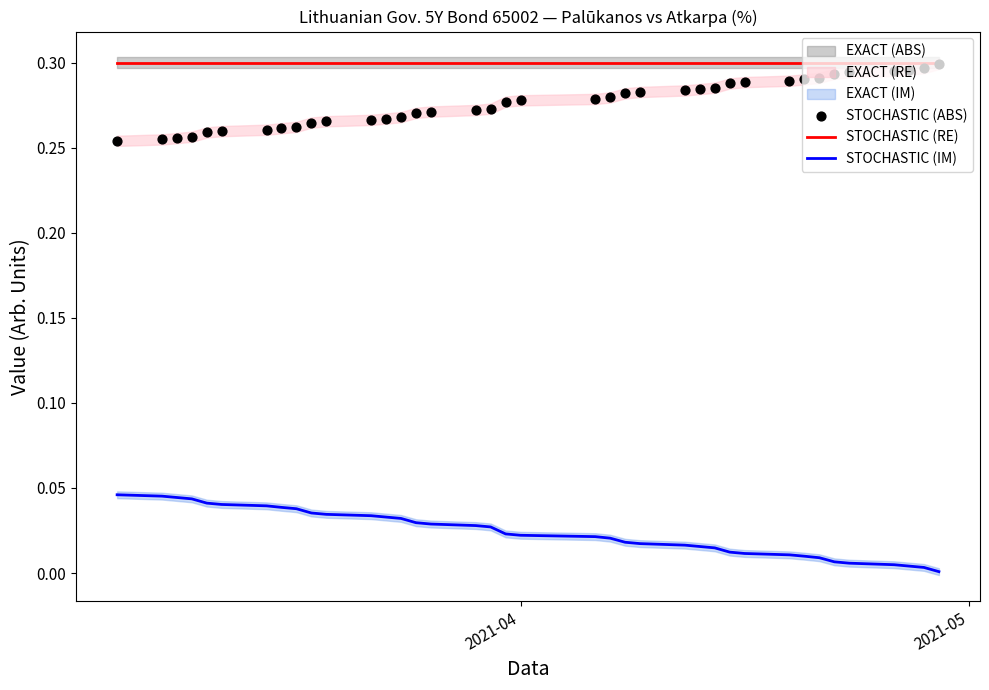

What is the lowest value of the STOCHASTIC (RE) series?

0.3